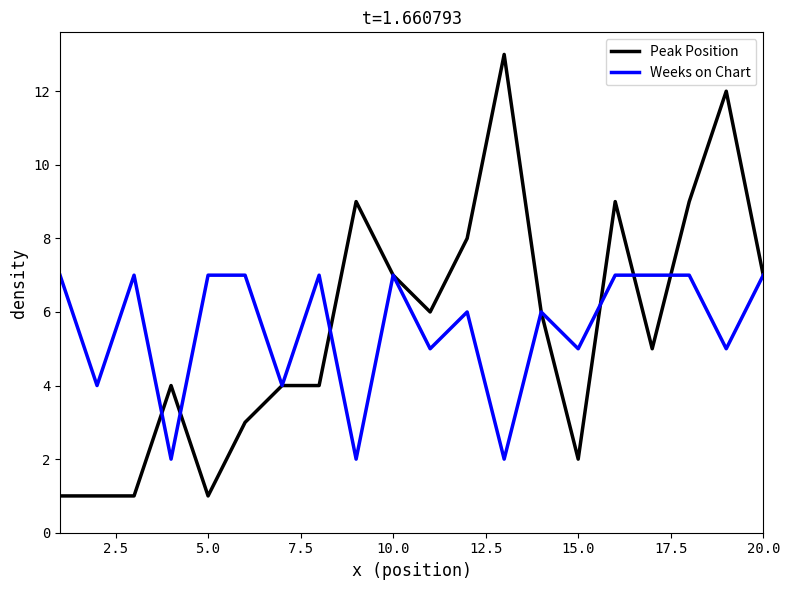

What is the maximum value shown in the chart?

13